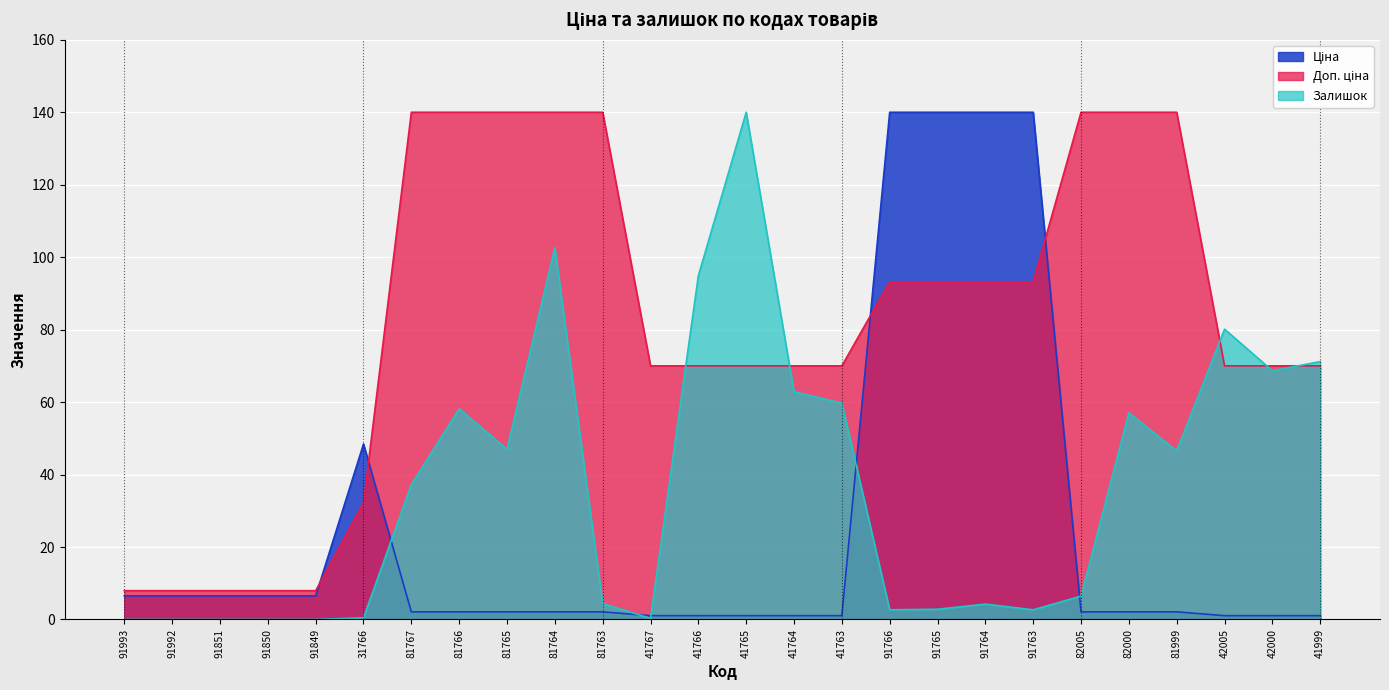

Is it true that Залишок equals 94.9 at 41766?

True